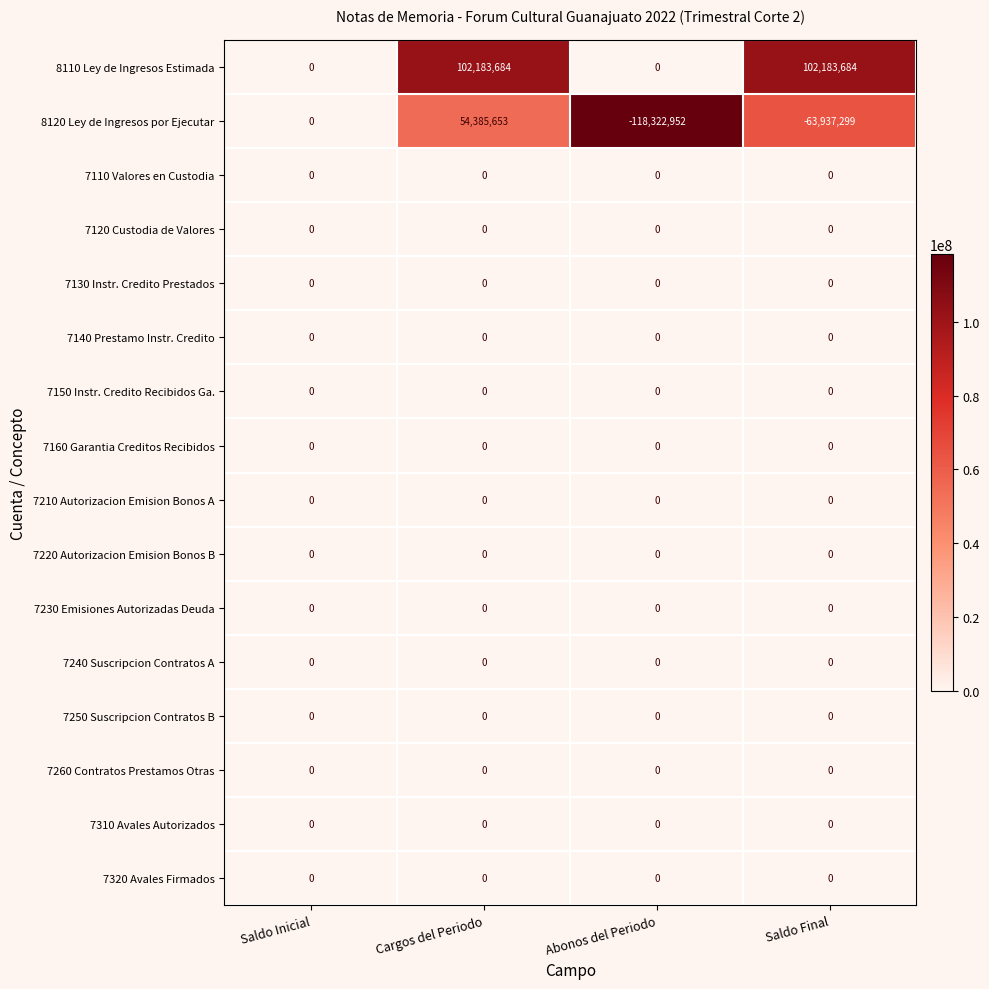

Which series changed the most between Cargos del Periodo and Saldo Final?

8120 Ley de Ingresos por Ejecutar